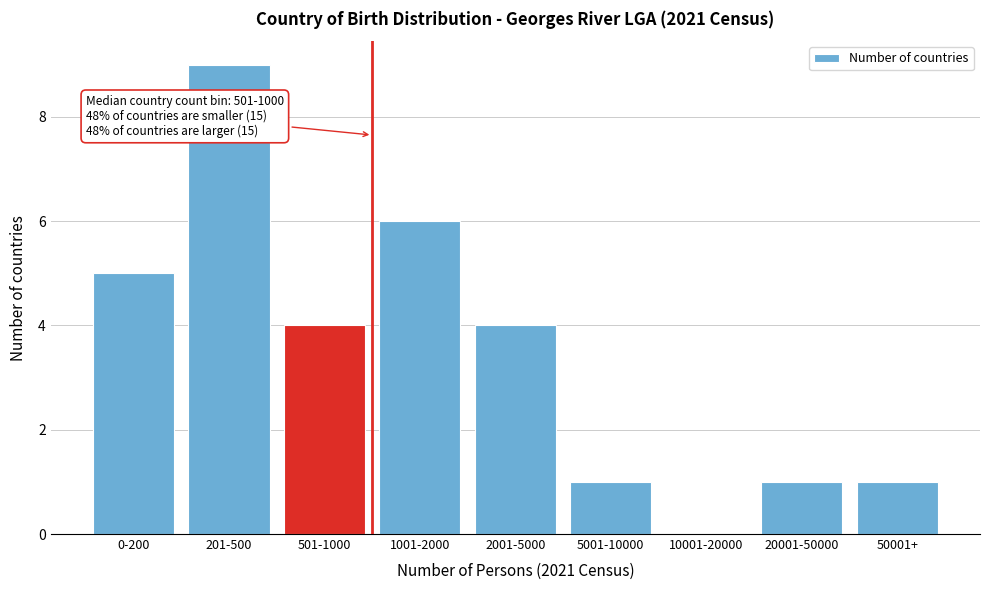

Reading left to right, extract all data points from this chart.

0-200=5	201-500=9	501-1000=4	1001-2000=6	2001-5000=4	5001-10000=1	10001-20000=0	20001-50000=1	50001+=1